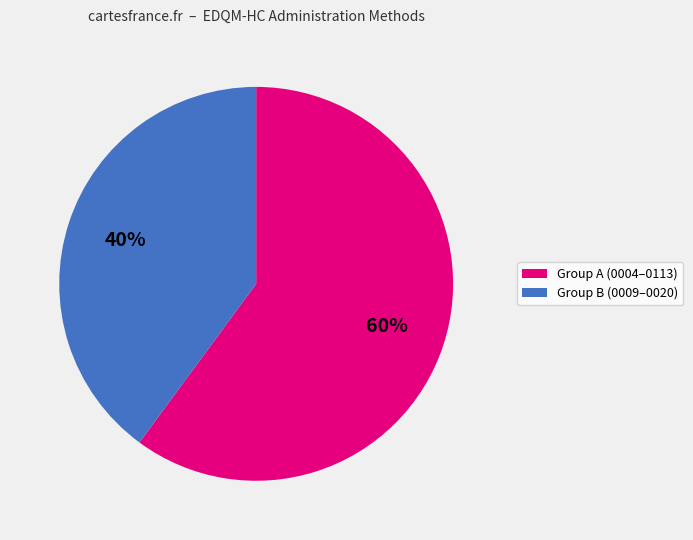

To the nearest percent, what is the average slice percentage?

50%